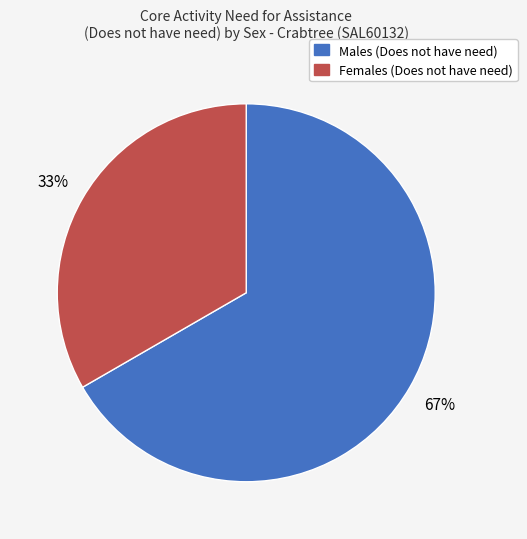

Is the sum of Females (Does not have need) and Males (Does not have need) greater than half?

Yes